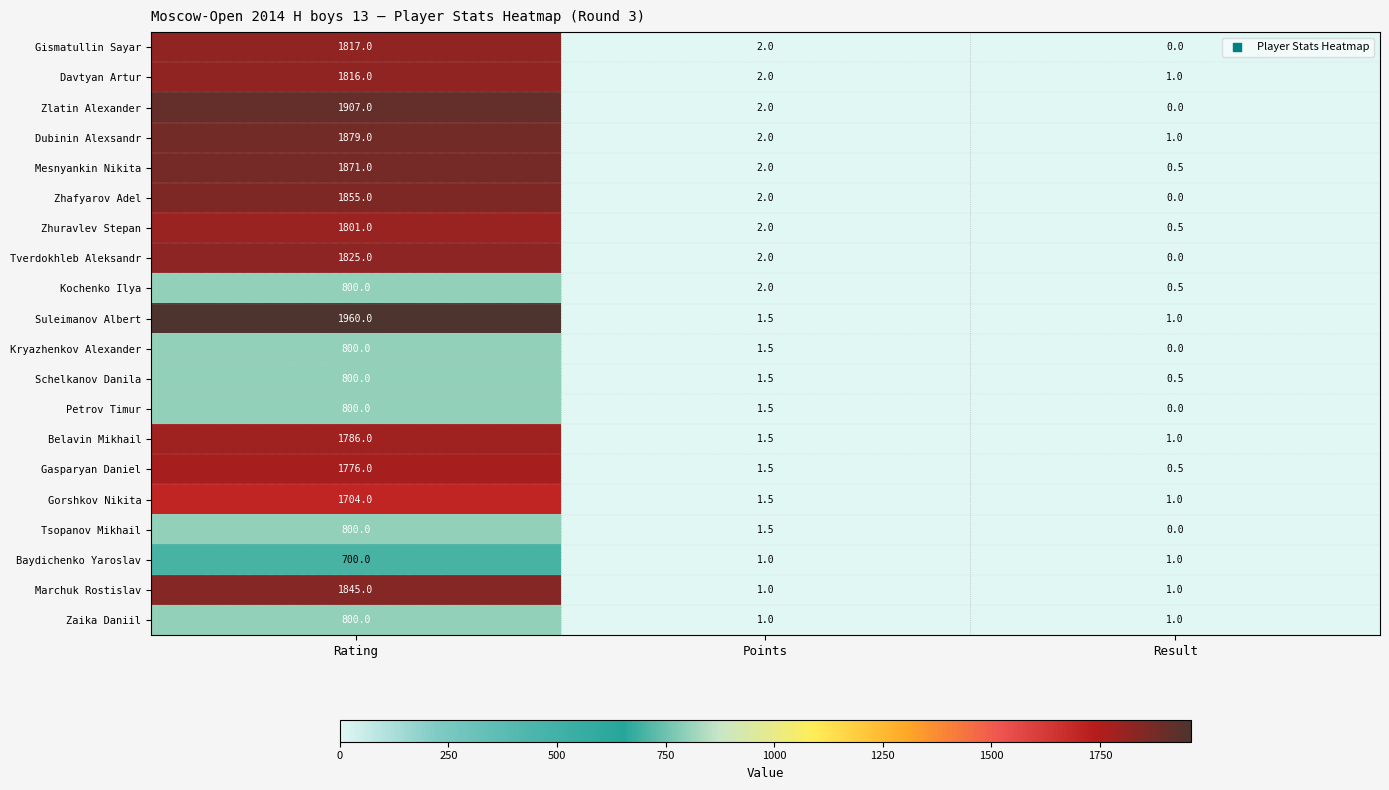

What is the average value of the Gorshkov Nikita series?

568.8